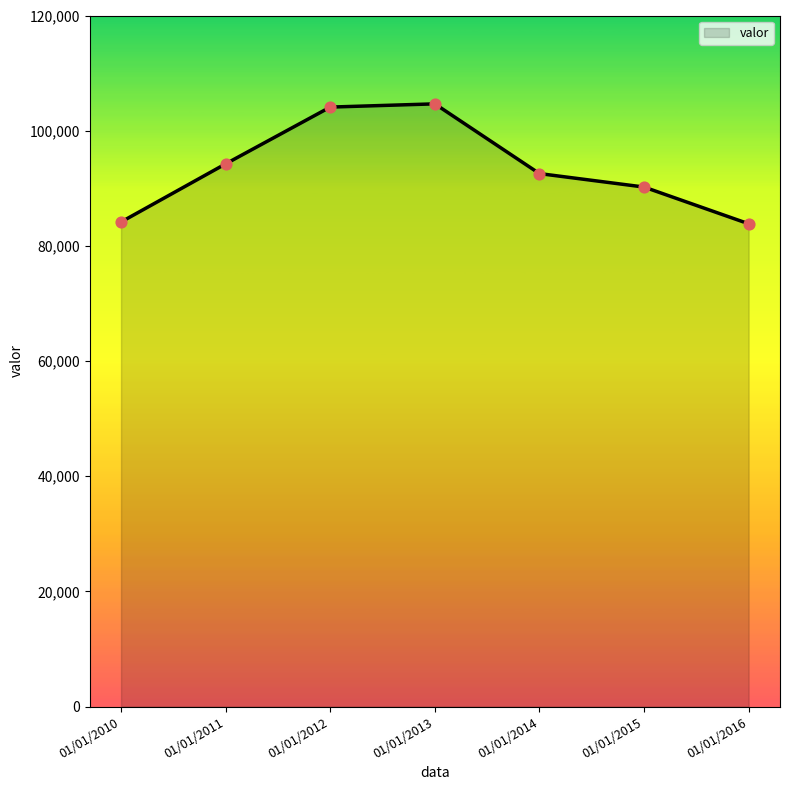

Approximately how many times larger is the value at 01/01/2011 compared to 01/01/2013?

0.9